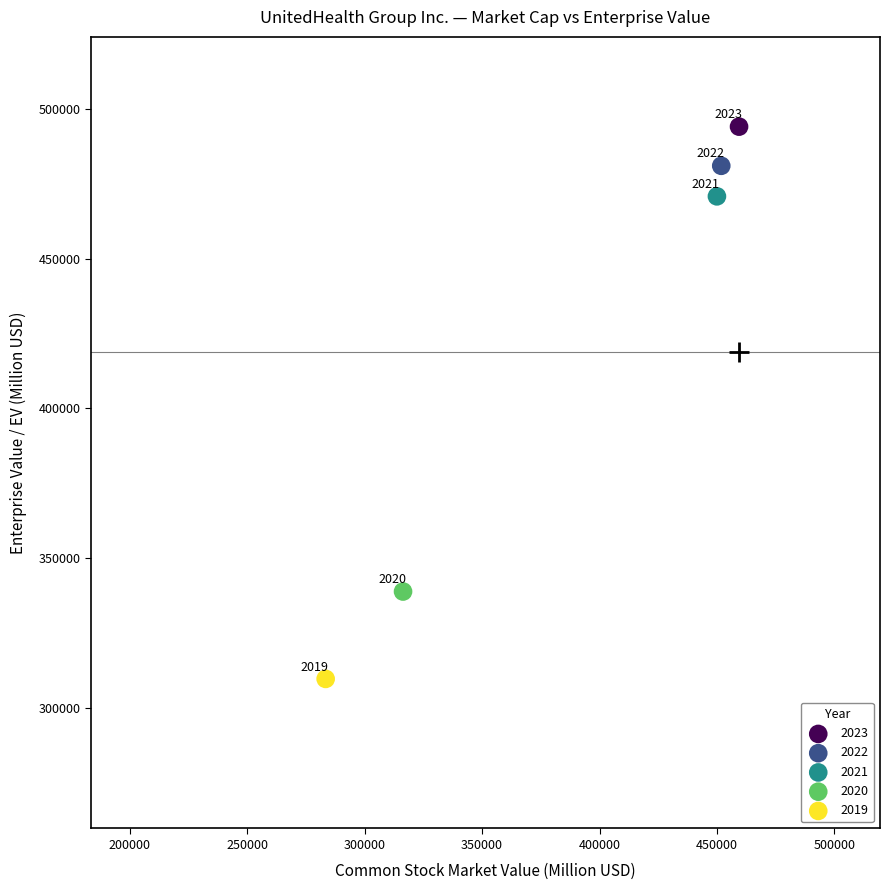

What are all the series names shown in the legend?

2023, 2022, 2021, 2020, 2019